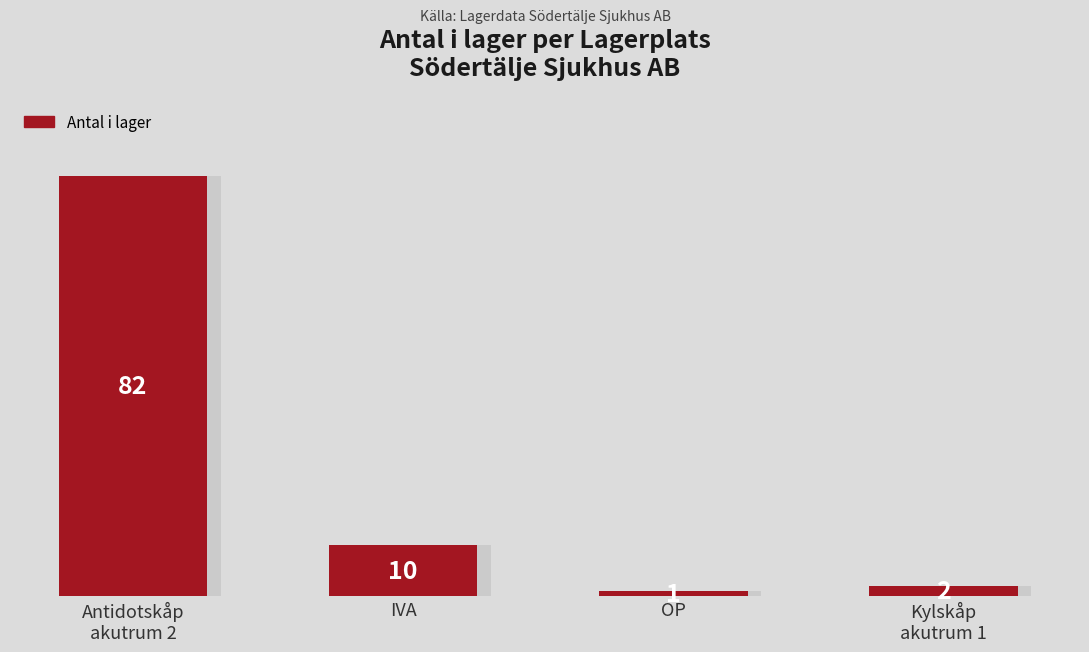

Rank the categories by value from lowest to highest.

OP, Kylskåp
akutrum 1, IVA, Antidotskåp
akutrum 2